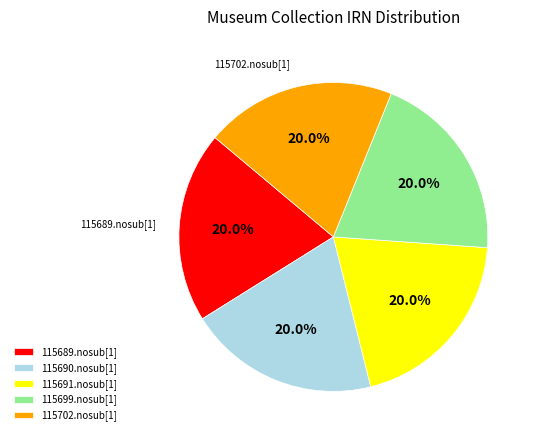

Count the number of slices in the pie.

5